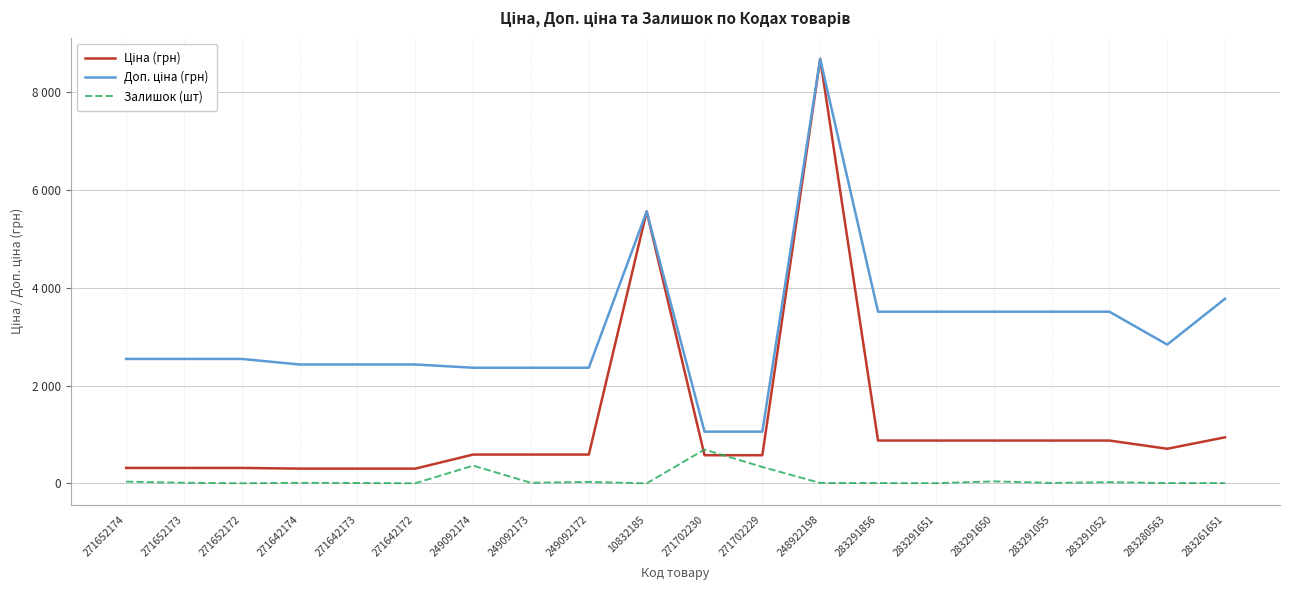

The Доп. ціна (грн) series shows 1368.8 at 271652172. True or false?

False